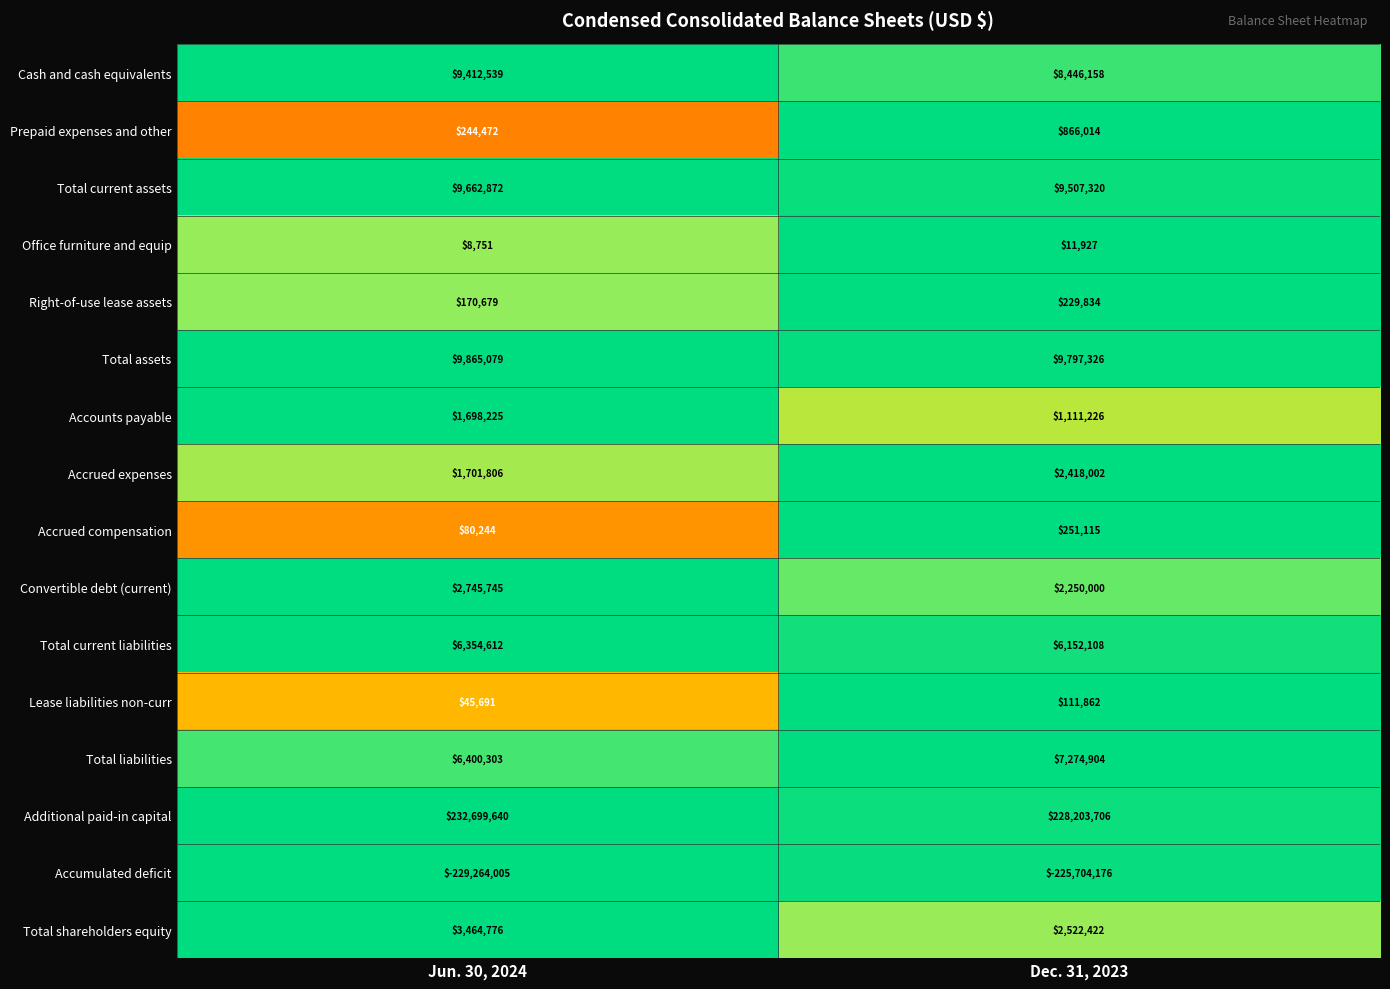

What is the minimum value shown in the chart?

-229264005